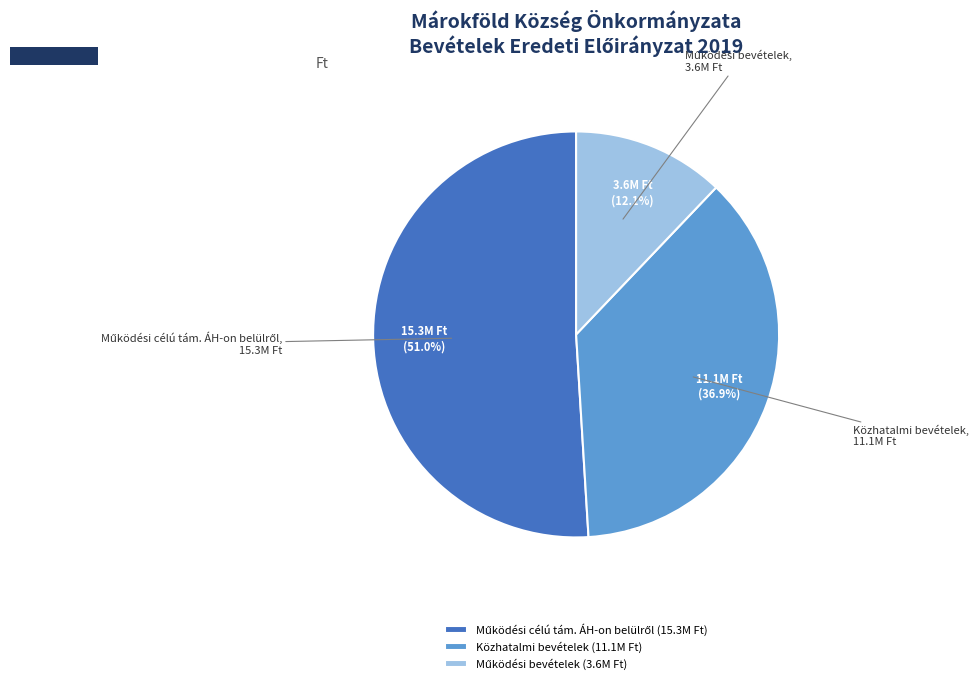

Is there a majority slice in this chart?

Yes